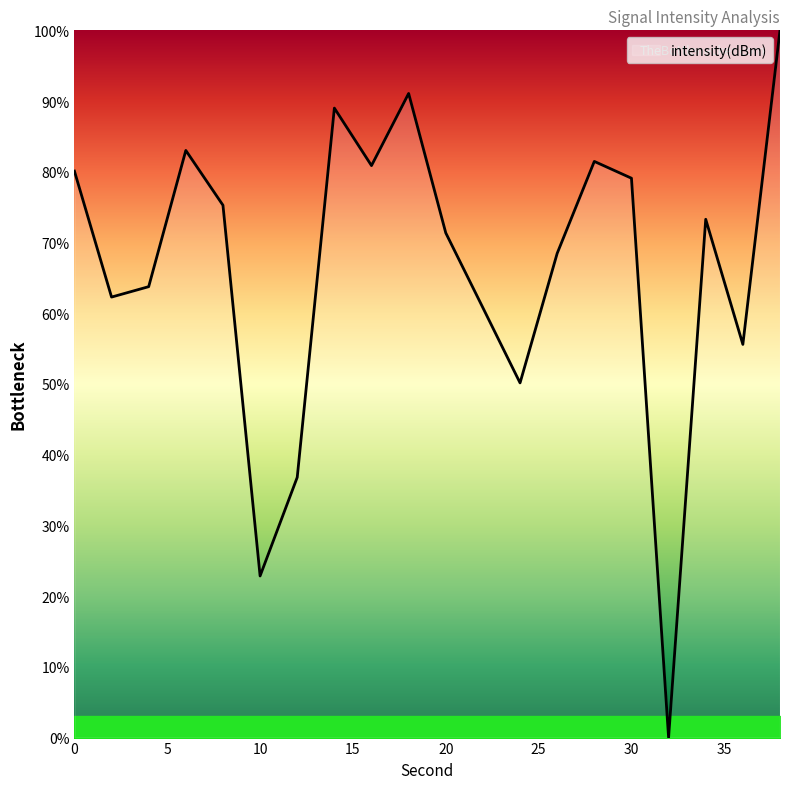

What is the greatest value displayed?

100.0